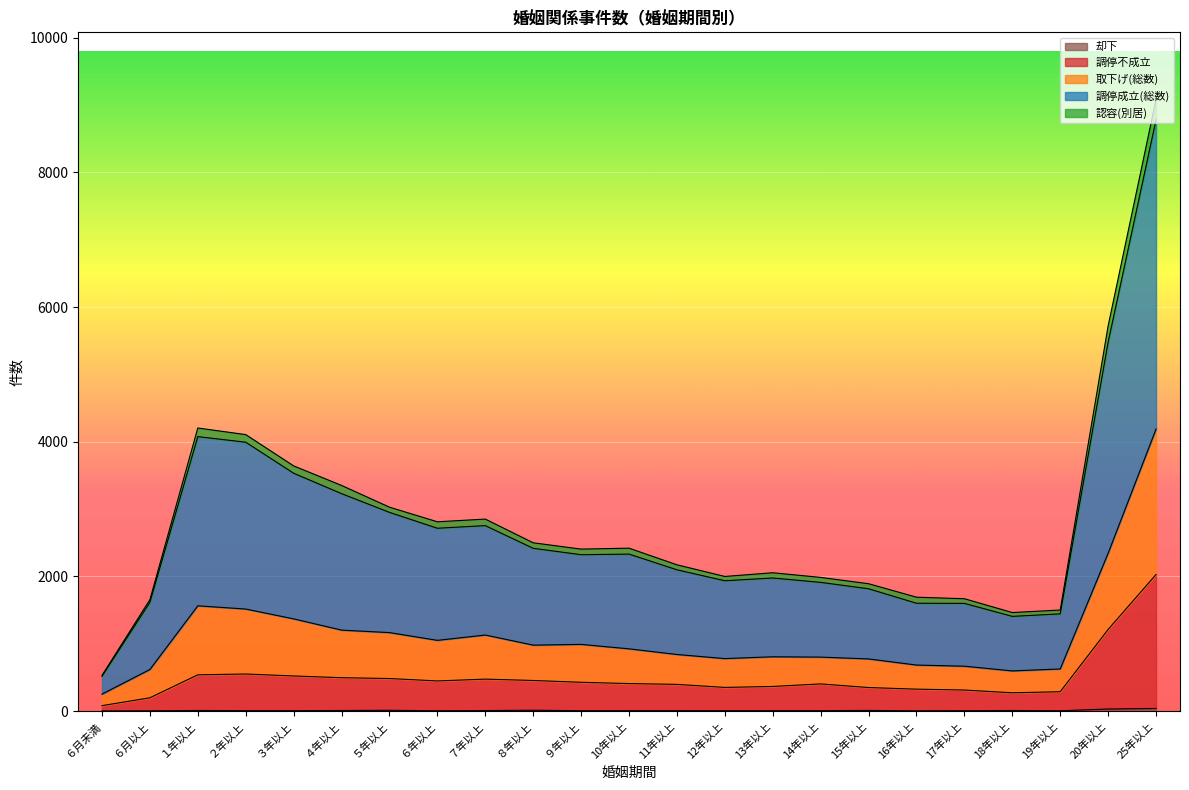

At which category is the sum across all series the highest?

25年以上